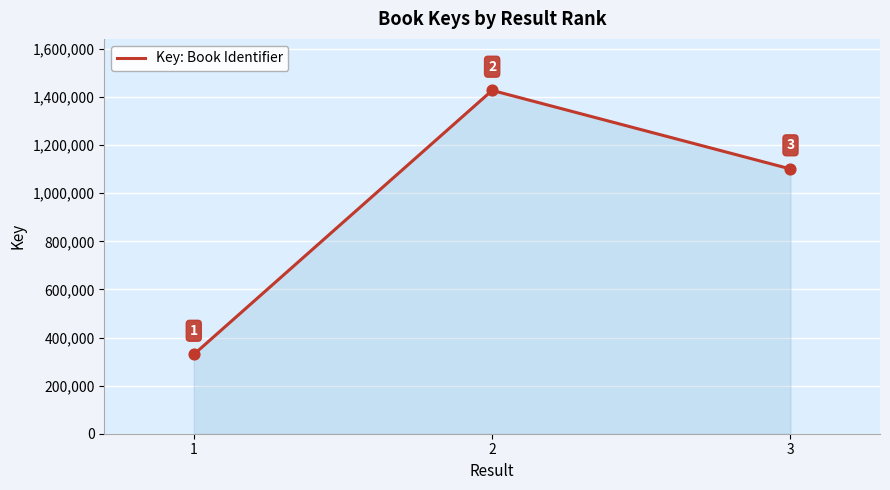

What is the ratio of the value at 1 to the value at 3?

0.3